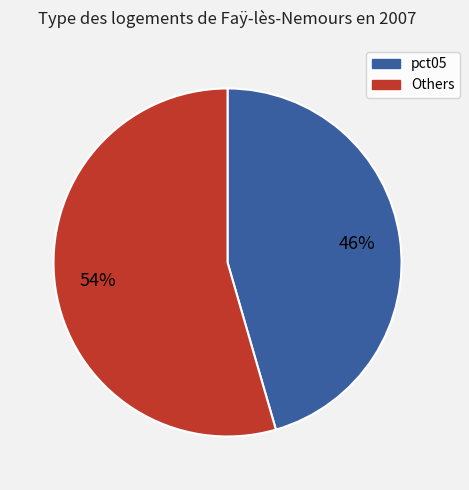

Does any single category account for the majority?

Yes